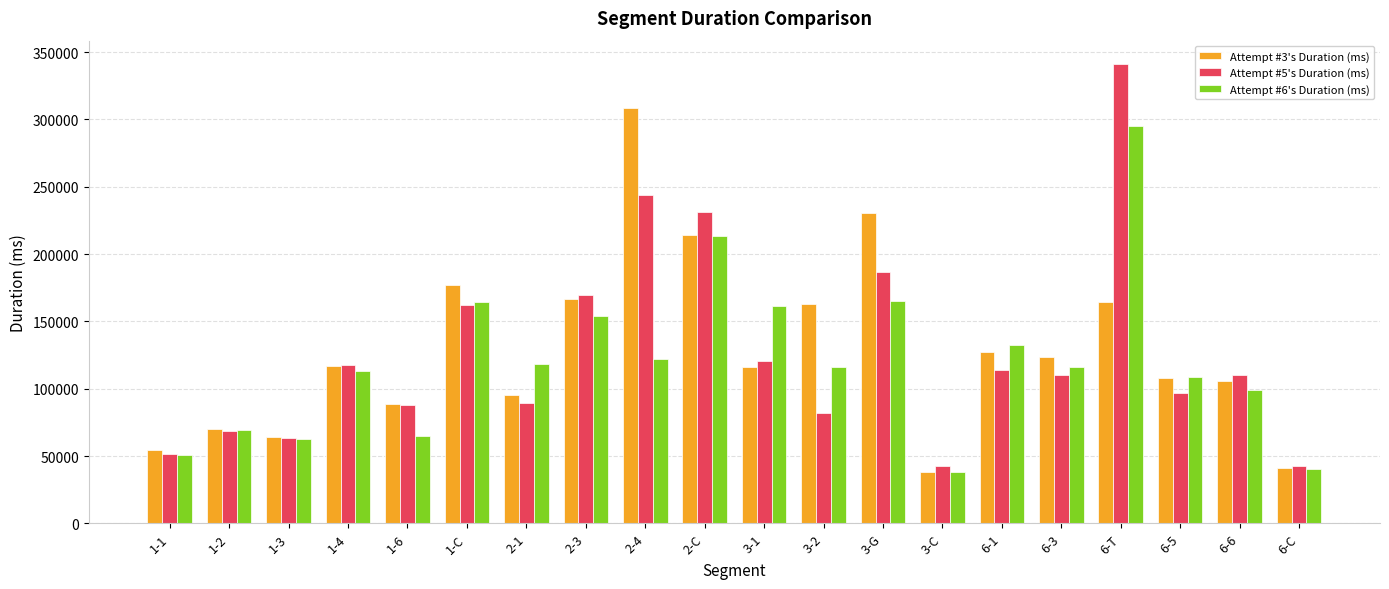

What is the lowest value of the Attempt #5's Duration (ms) series?

42386